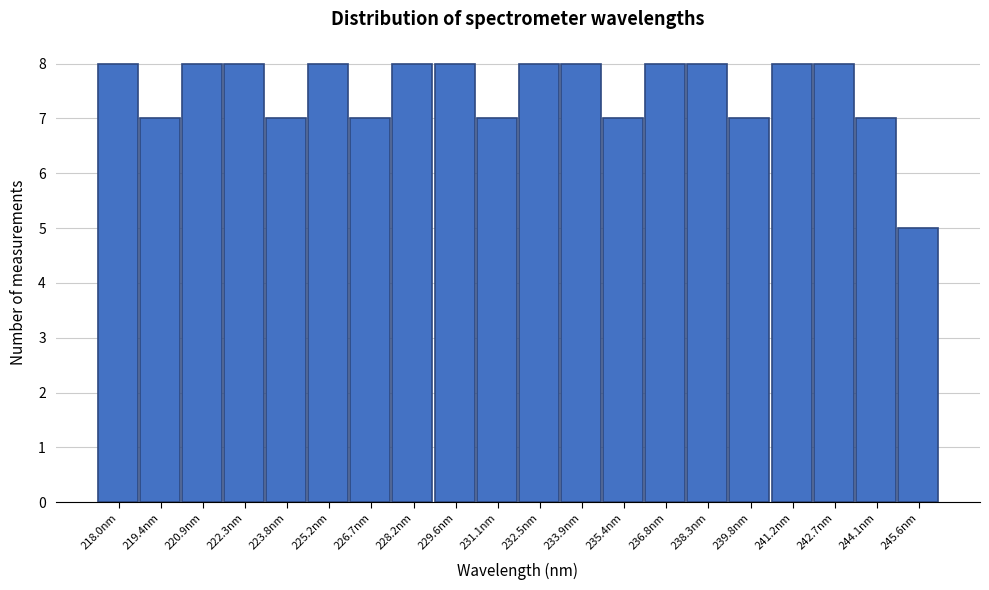

Reading left to right, transcribe all the data shown in this chart.

218.0nm=8	219.4nm=7	220.9nm=8	222.3nm=8	223.8nm=7	225.2nm=8	226.7nm=7	228.2nm=8	229.6nm=8	231.1nm=7	232.5nm=8	233.9nm=8	235.4nm=7	236.8nm=8	238.3nm=8	239.8nm=7	241.2nm=8	242.7nm=8	244.1nm=7	245.6nm=5